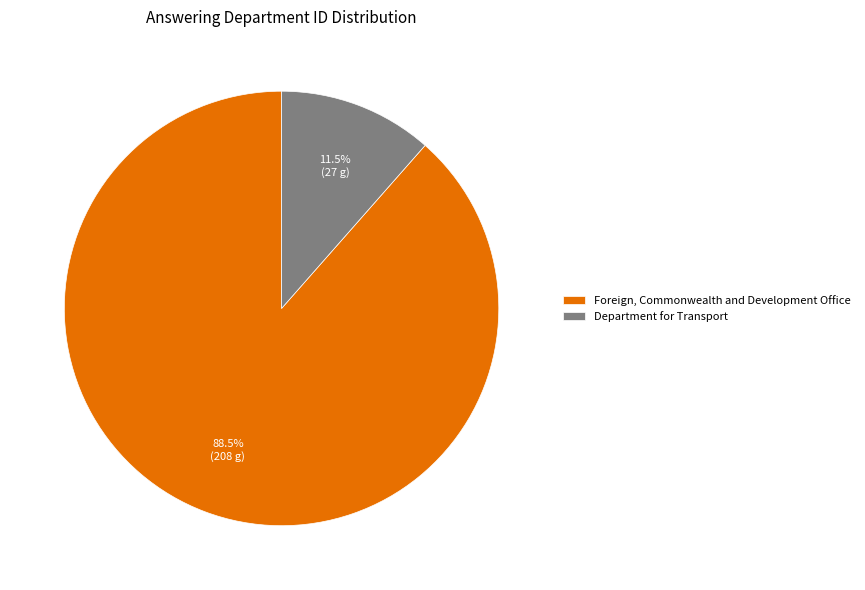

What portion of the pie excludes Foreign, Commonwealth and Development Office?

11.5%